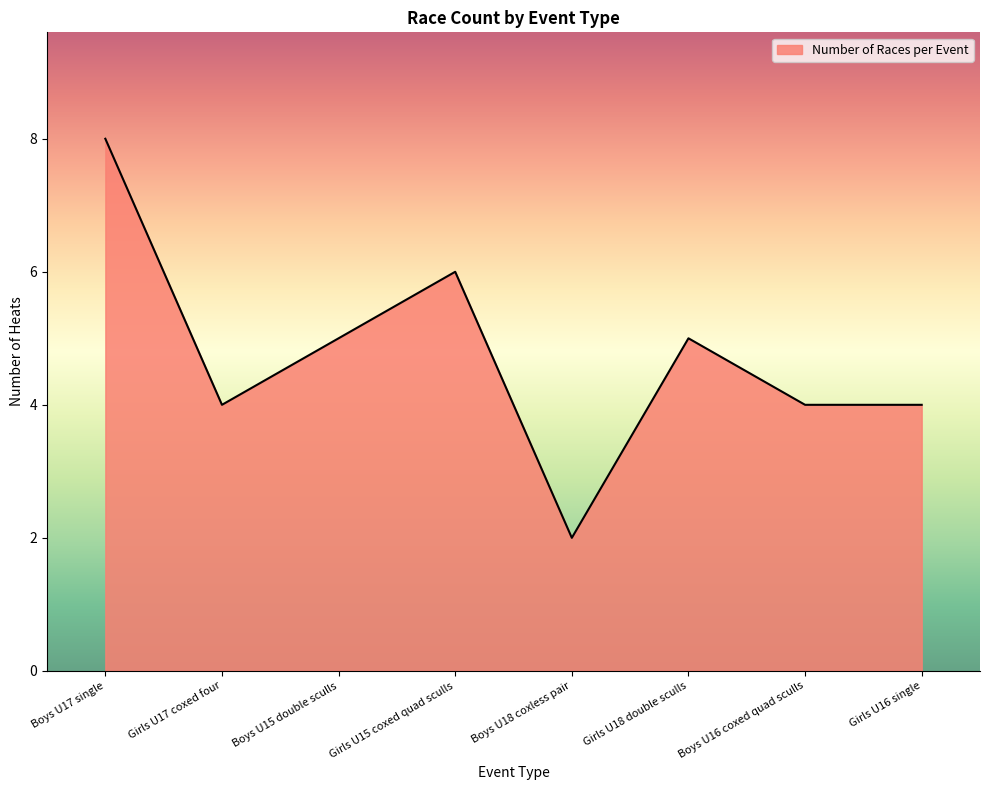

Does the chart display data point markers on the line(s)?

No